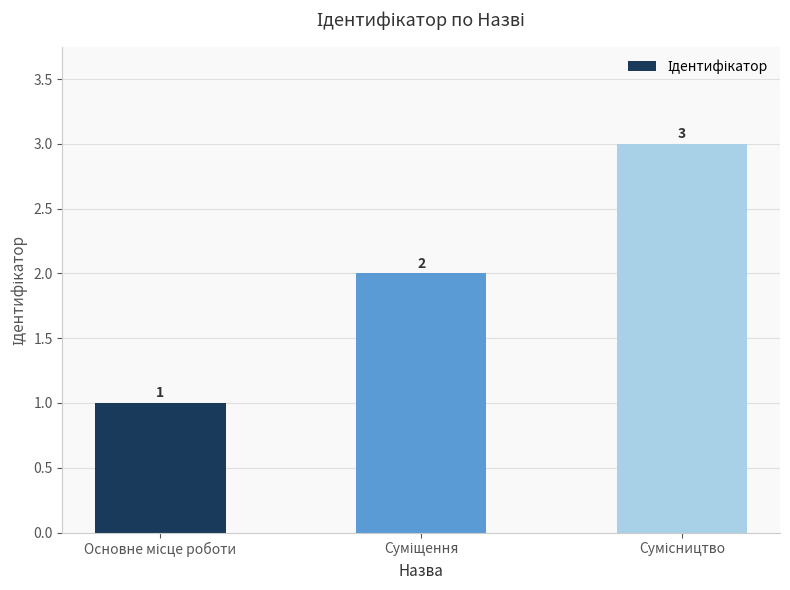

What is the difference between the maximum and second lowest values?

1